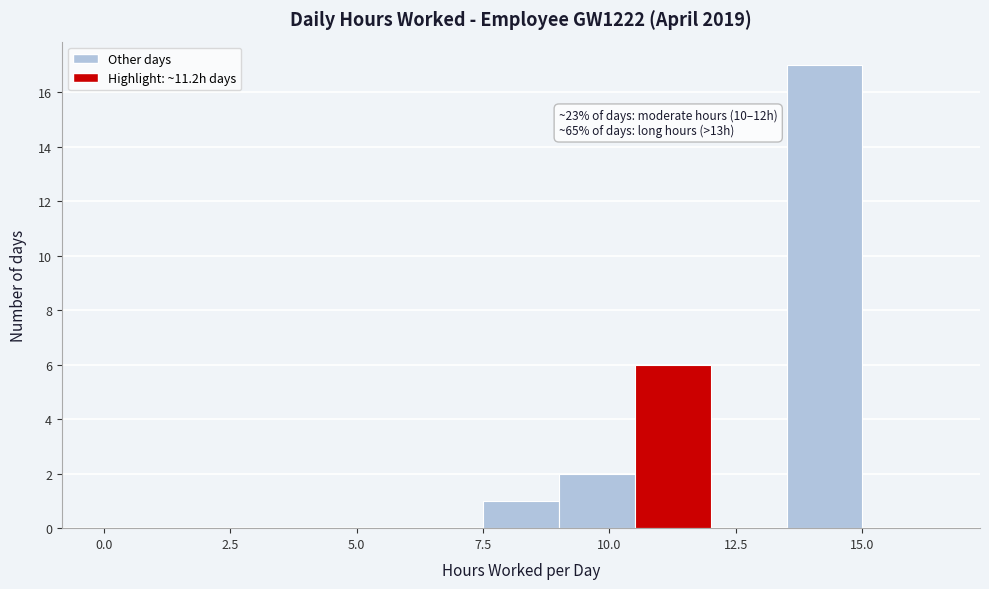

Read against the x-axis, roughly where is the centre of the tallest bar?

14.5